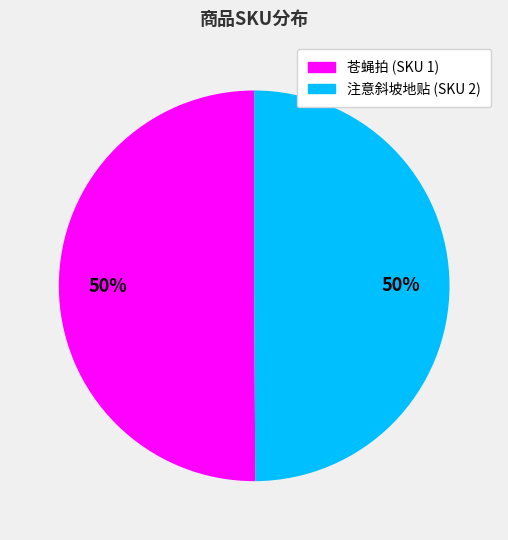

To the nearest percent, what is the average slice percentage?

50%